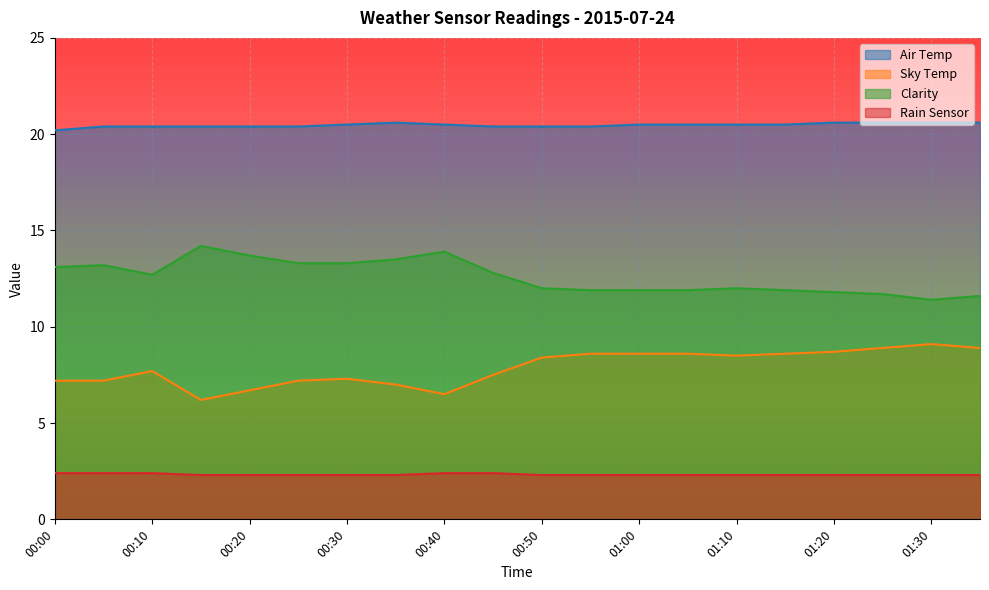

How many categories are shown in the chart?

20